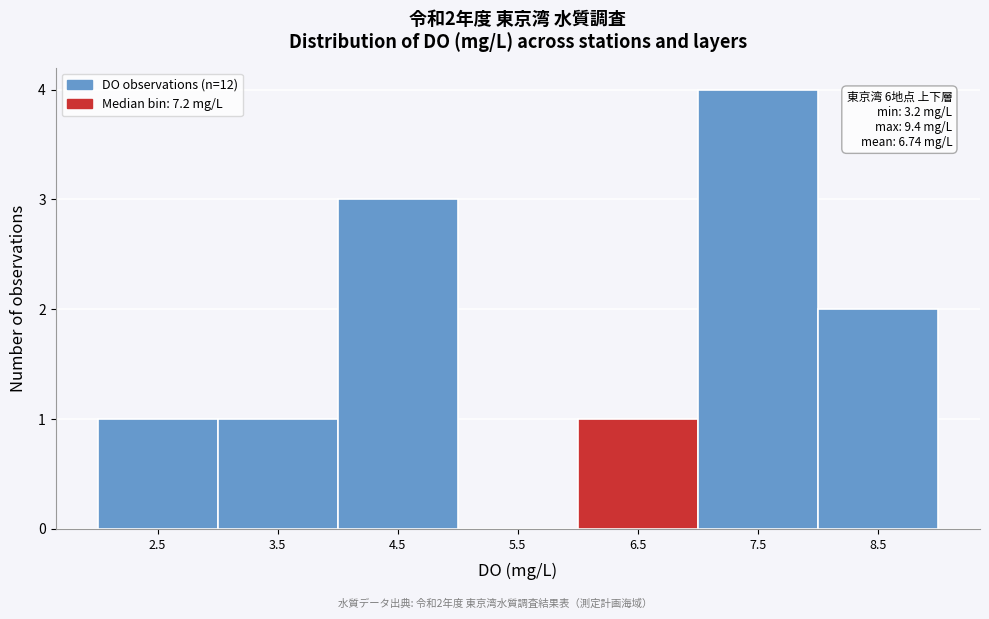

Reading left to right, list all the values displayed in this chart.

2.5=1	3.5=1	4.5=3	5.5=0	6.5=1	7.5=4	8.5=2